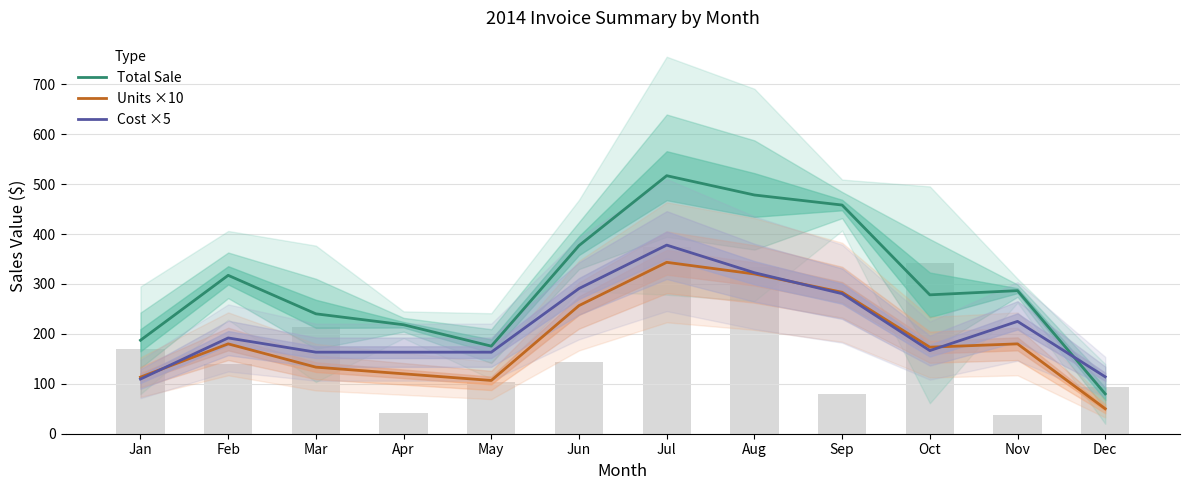

How many values in the Total Sale series exceed 286?

6